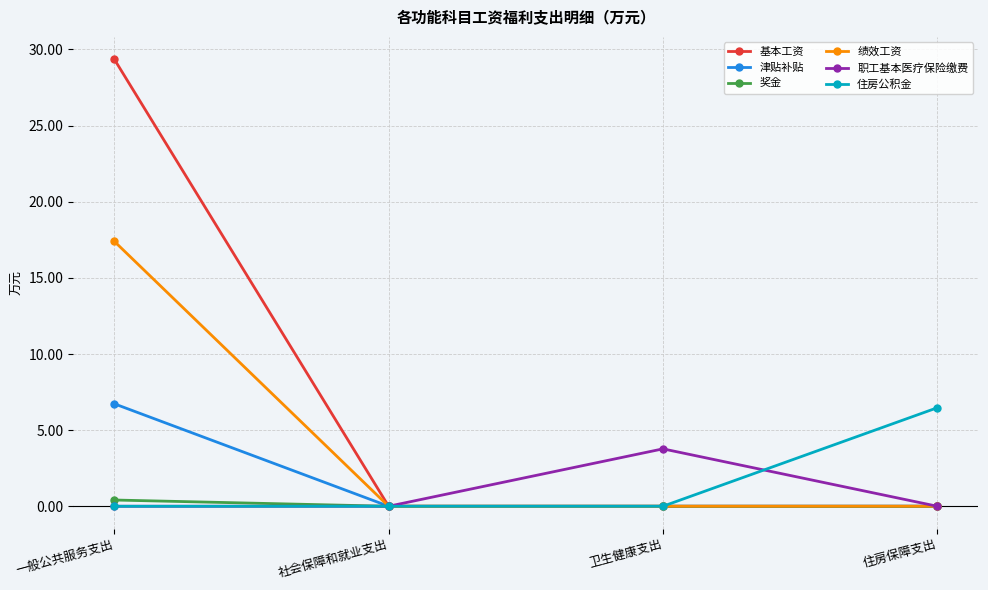

What is the spread (max minus min) of values at 住房保障支出?

6.5